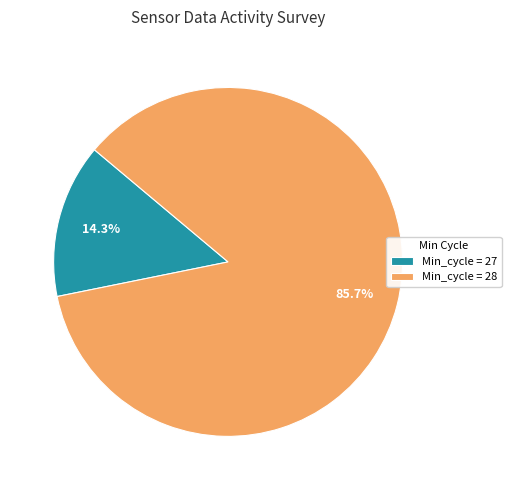

What percentage do Min_cycle = 28 and Min_cycle = 27 together represent?

100.0%